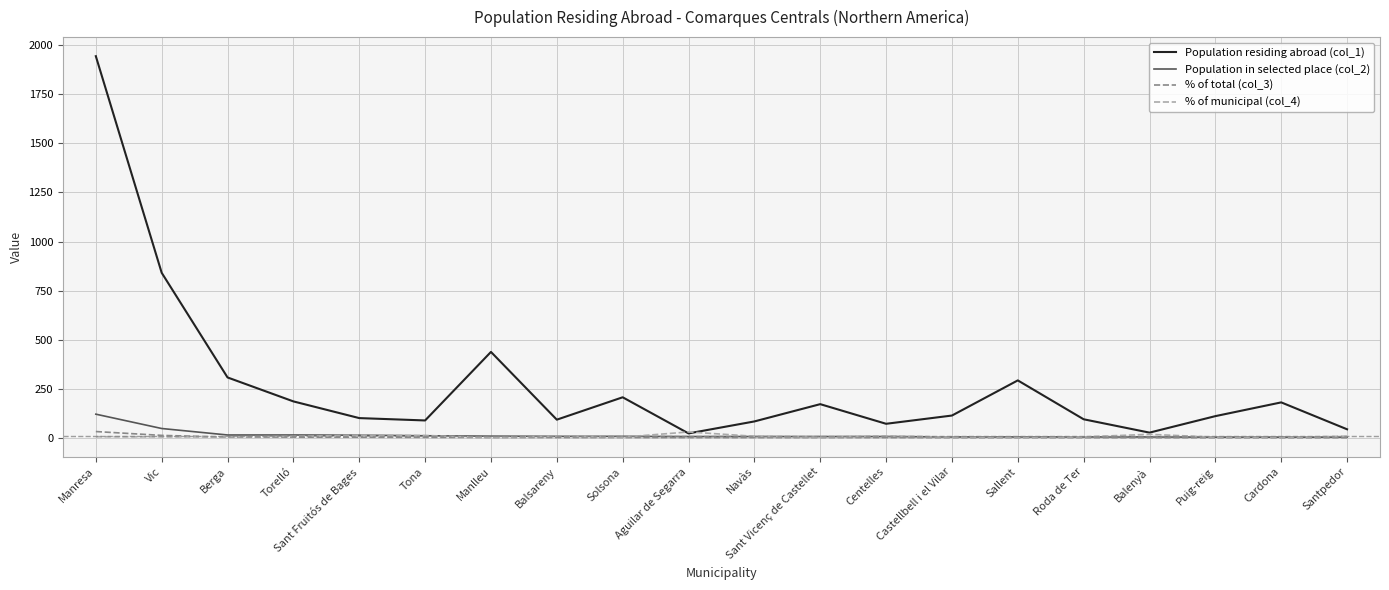

The value of % of municipal (col_4) at Sallent is 1.7. True or false?

True